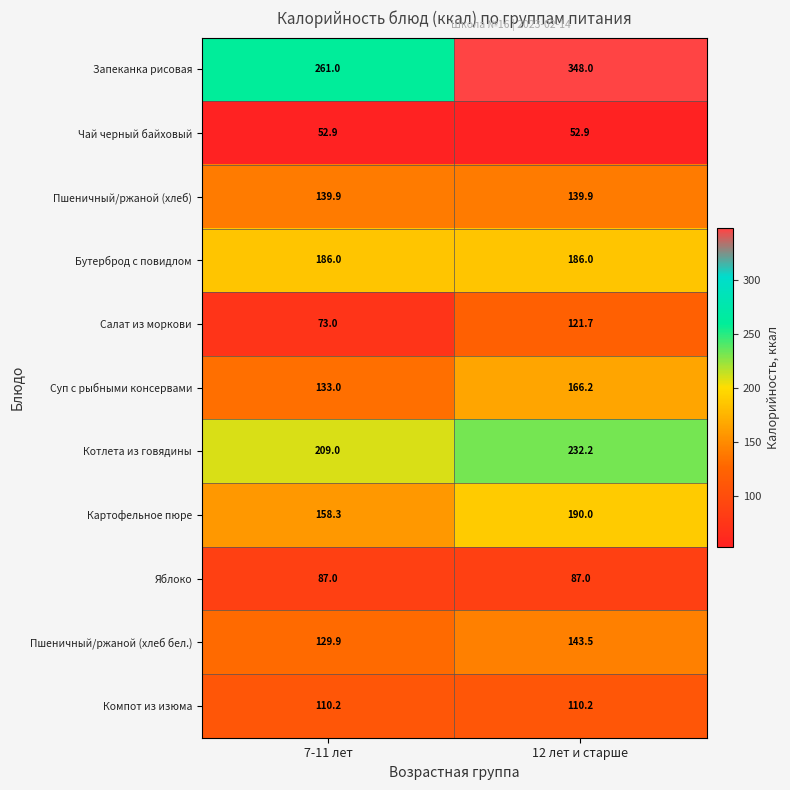

How many values in the Суп с рыбными консервами series are below 166?

1